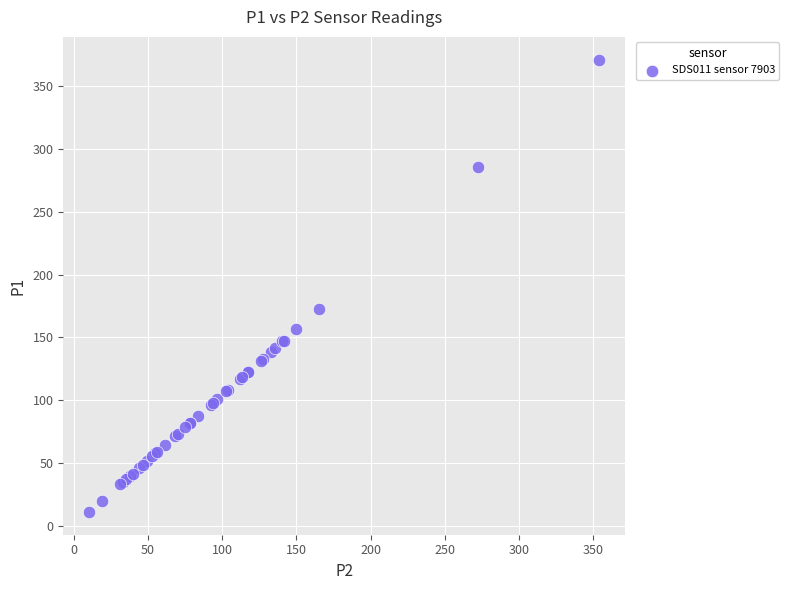

What Y value in the scatter plot is closest to 191?

172.8